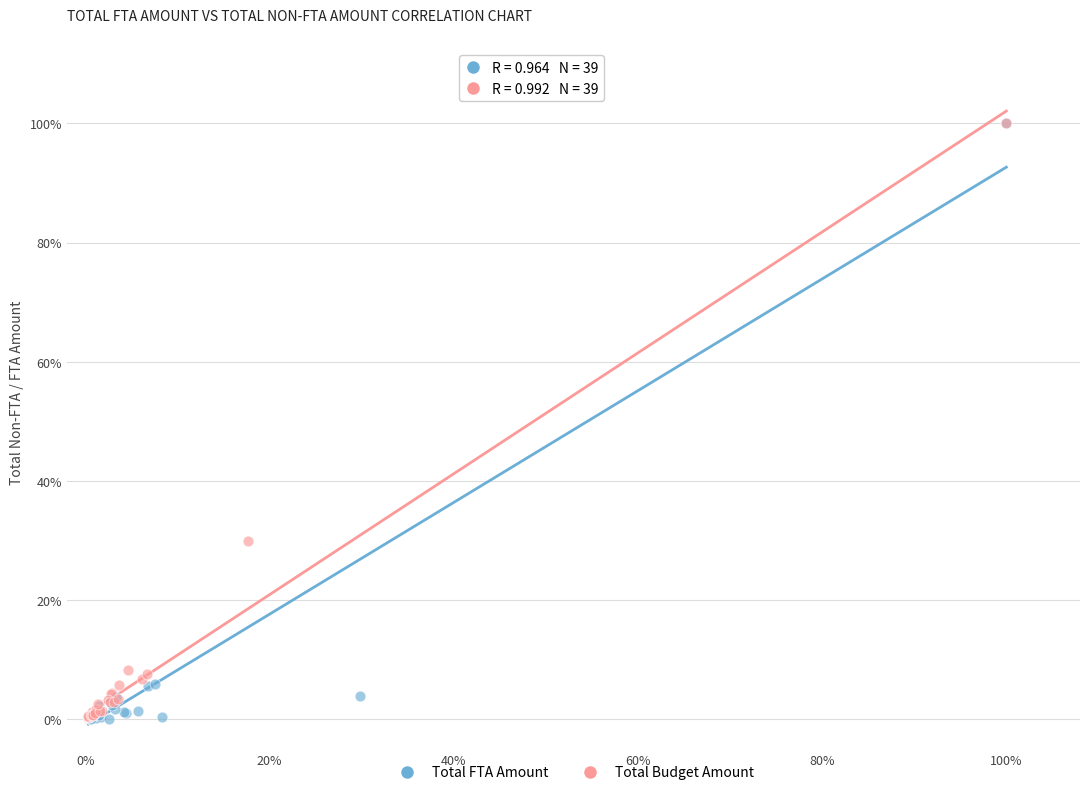

What are all the series names shown in the legend?

Total FTA Amount, Total Budget Amount